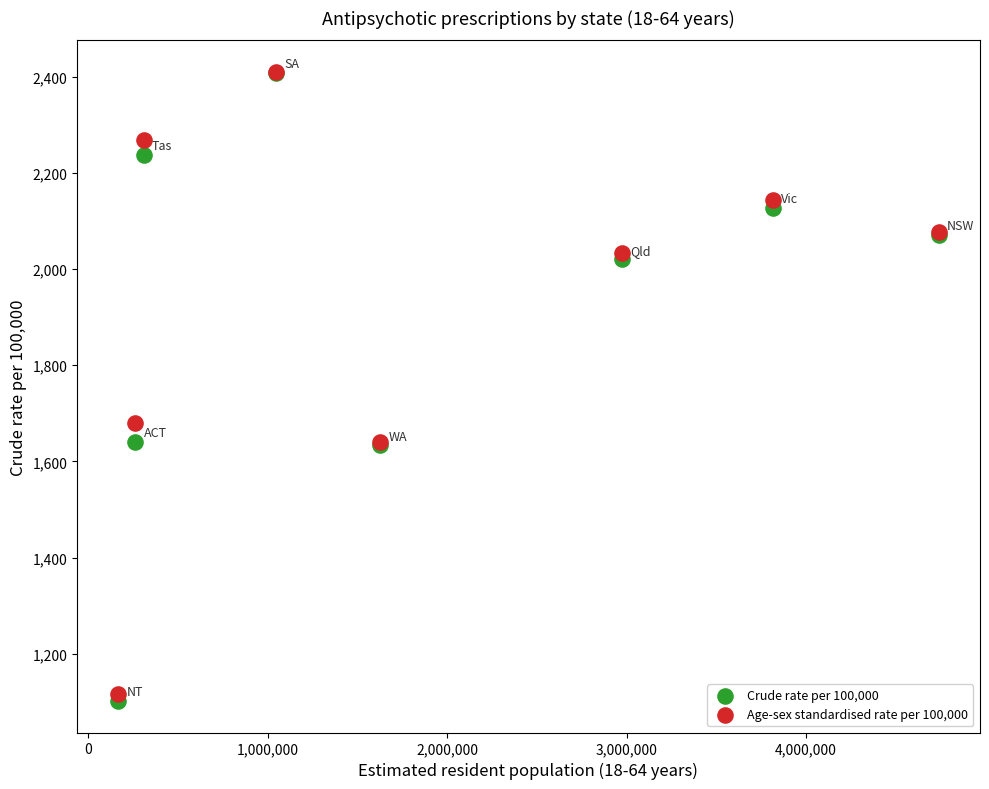

In the Crude rate per 100,000 series, what Y value is closest to 1755?

1641